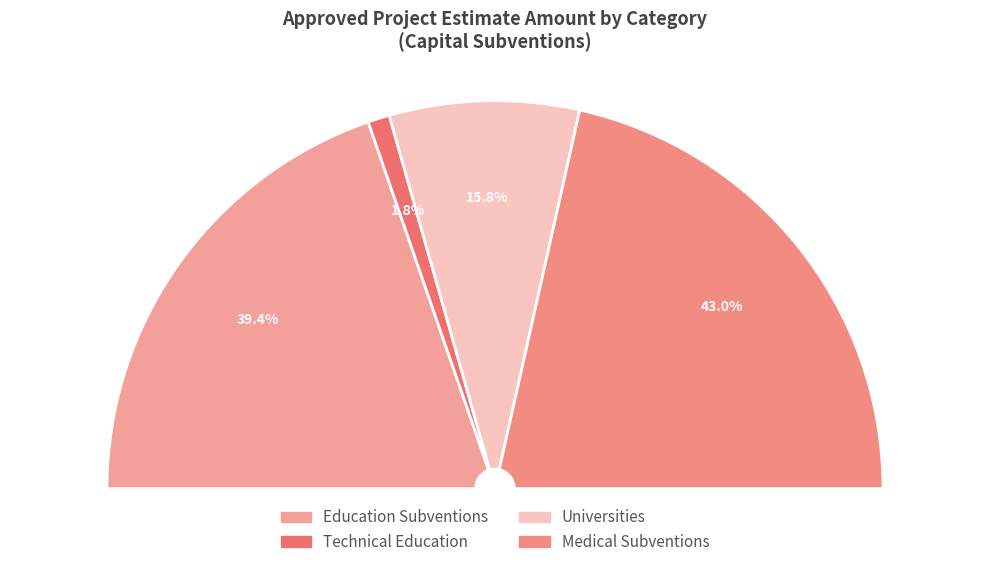

Which has a higher value, 37 or 16?

37